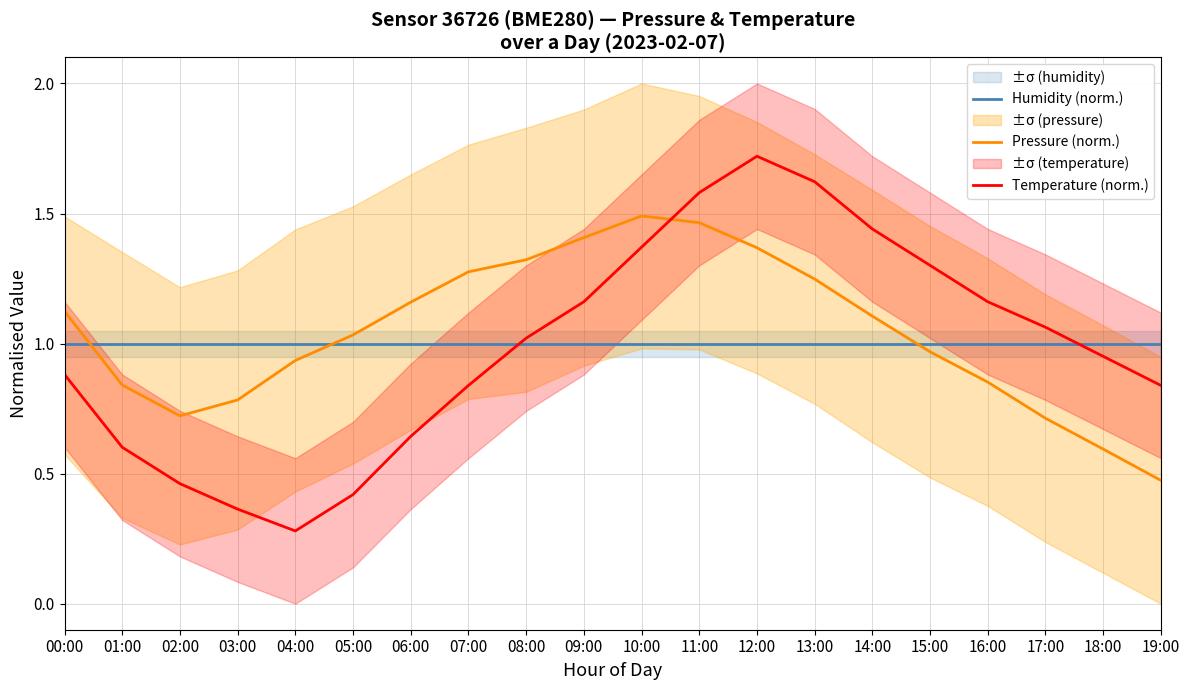

How many lines are shown in the chart?

3